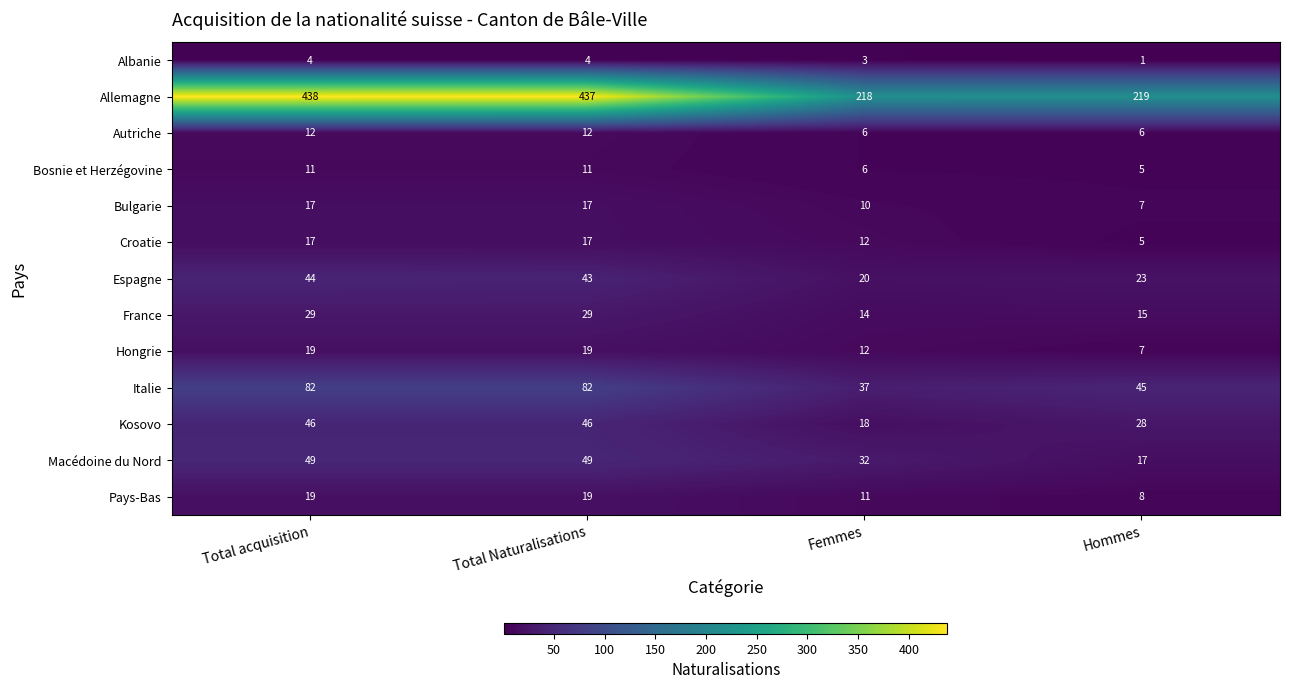

At how many categories does at least one series exceed 31?

4